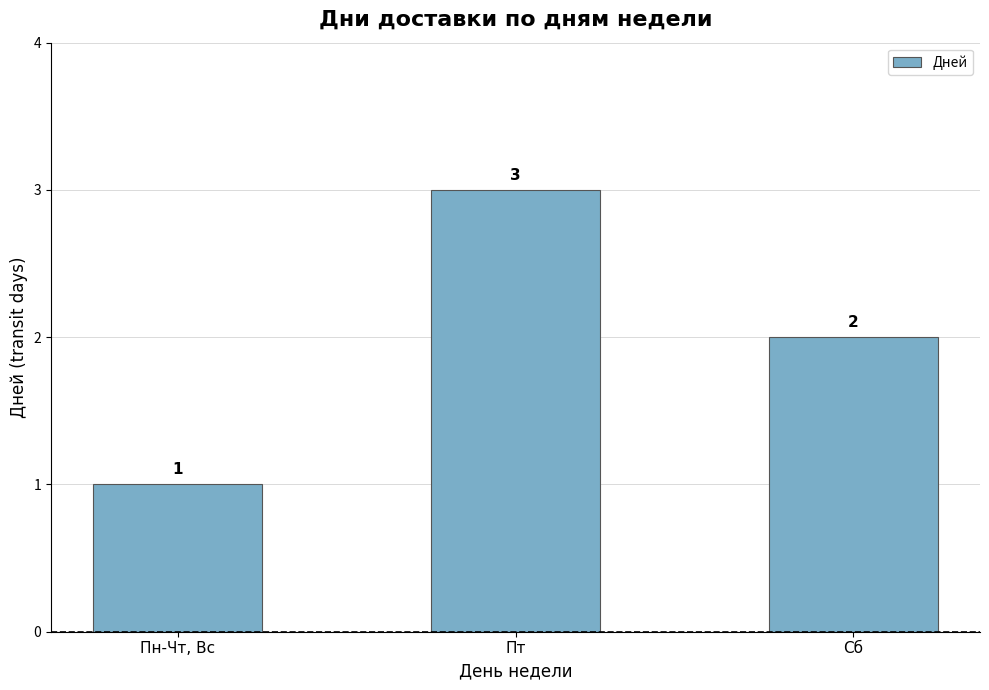

What is the change in value from Пн-Чт, Вс to Сб?

+1